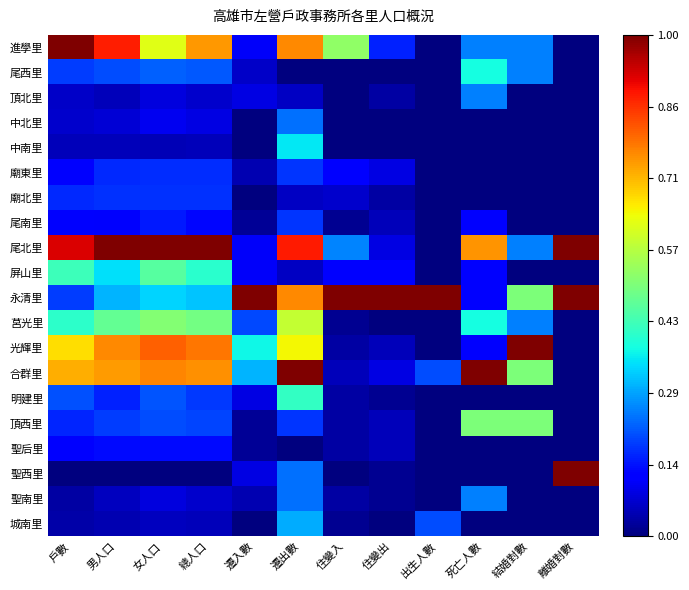

Which label corresponds to the smallest value in the chart?

出生人數